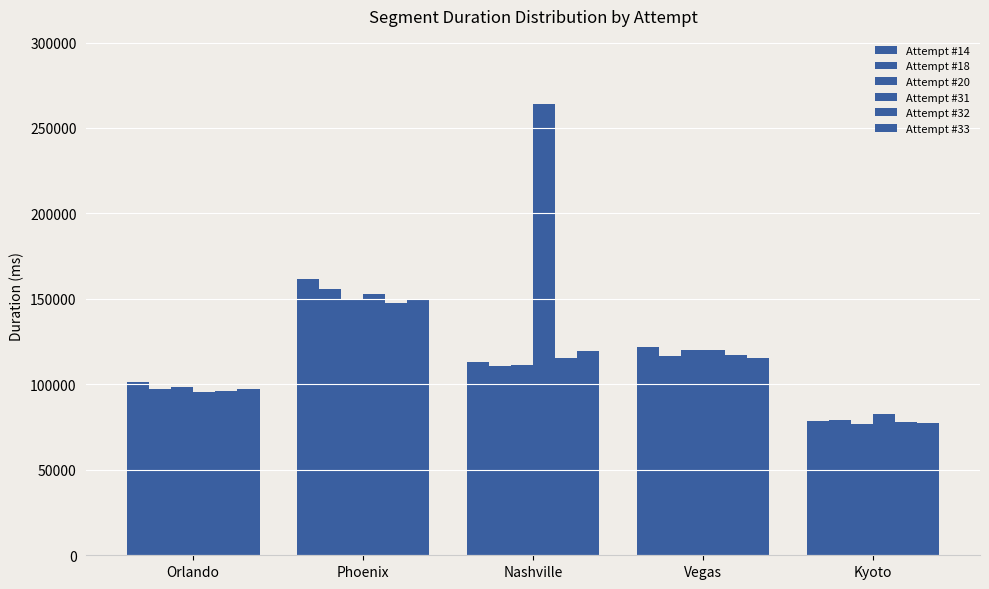

What is the sum of the Attempt #20 values at Kyoto and Vegas?

197189